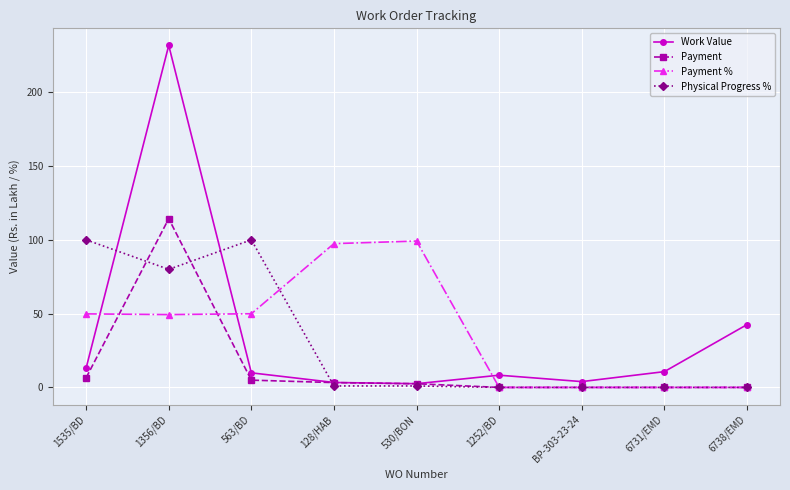

Does the chart display data point markers on the line(s)?

Yes